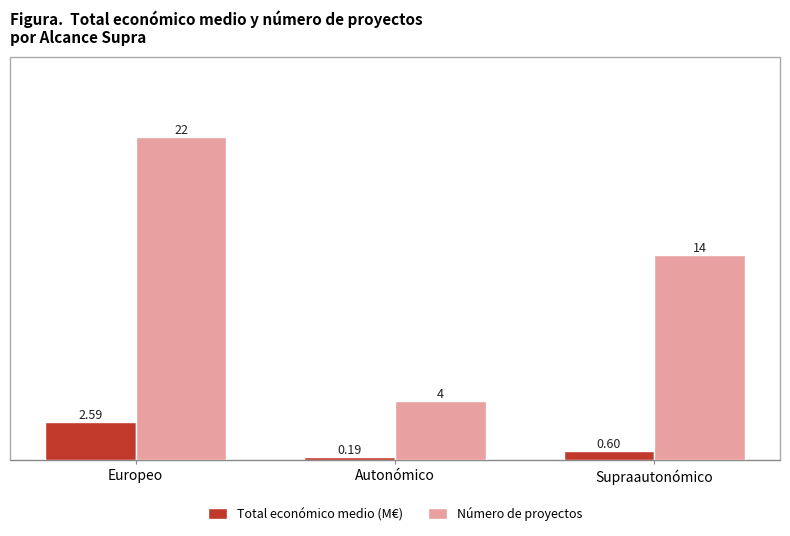

What is the difference between the Total económico medio (M€) values at Autonómico and Supraautonómico?

0.4